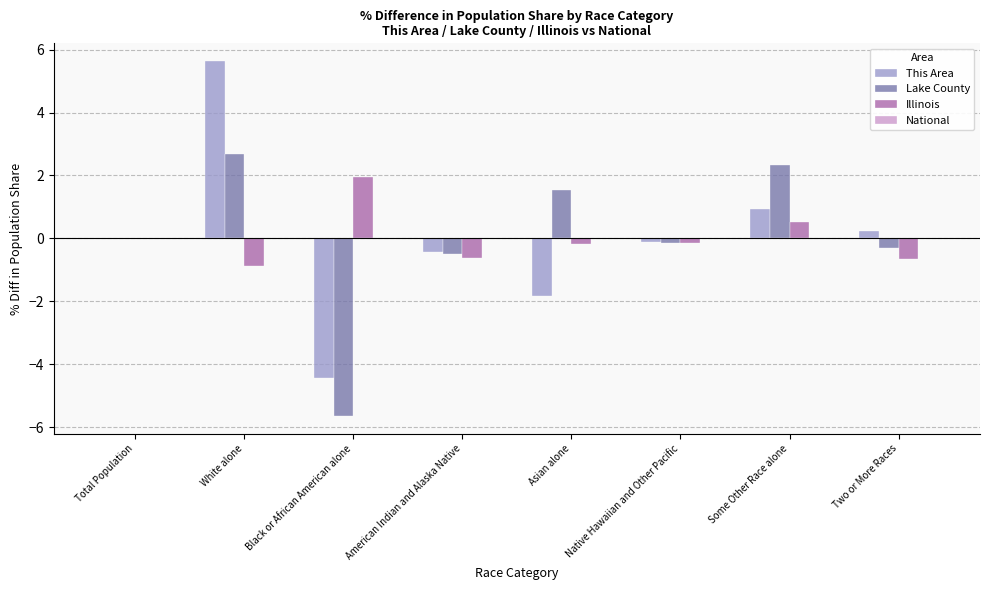

How many groups of bars are there?

8